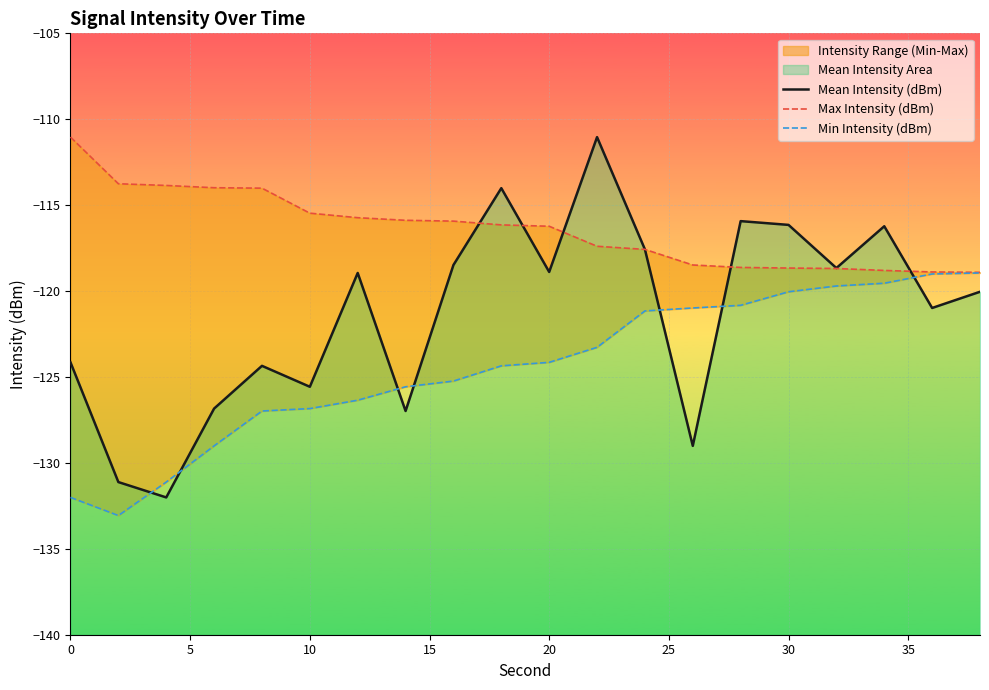

True or false: Min Intensity (dBm) and Mean Intensity (dBm) cross at least once.

True